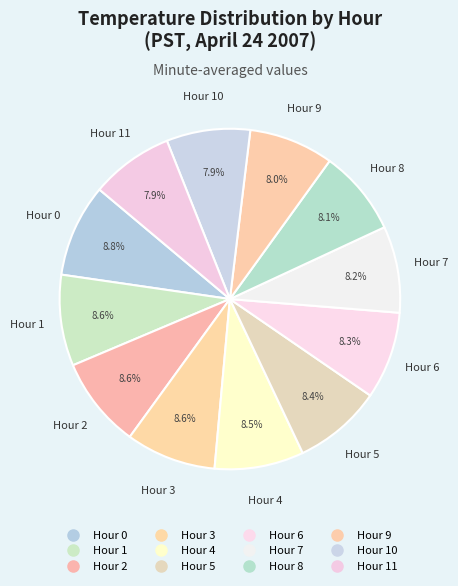

Count the number of slices in the pie.

12